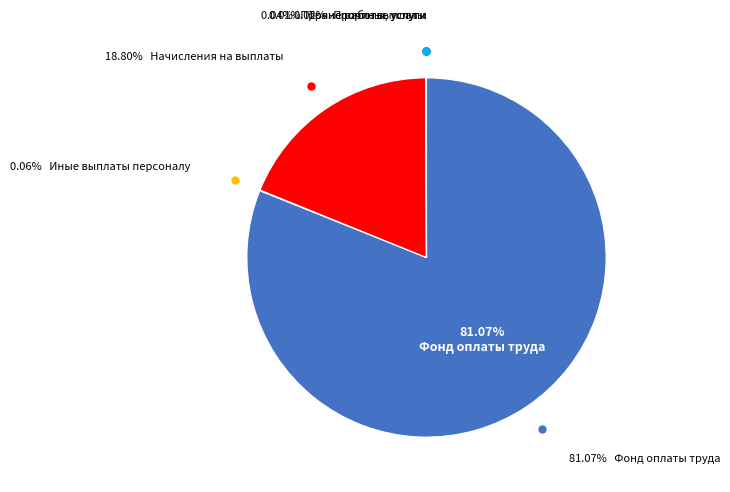

What is the majority slice?

Фонд оплаты труда